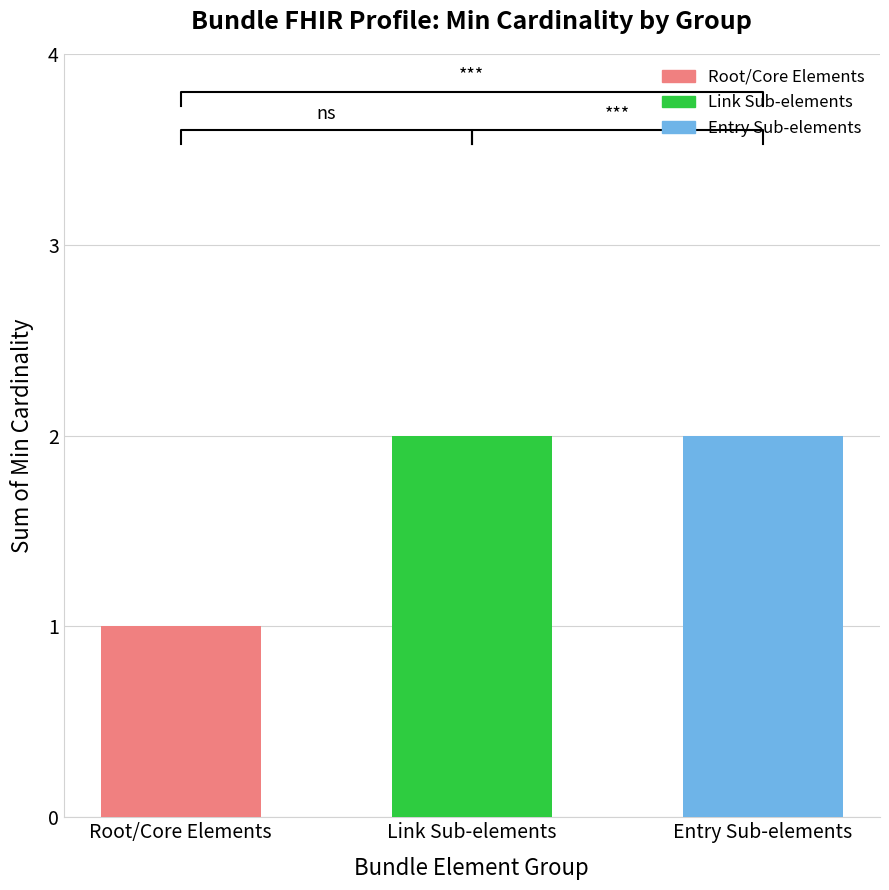

Are the bars horizontal?

No